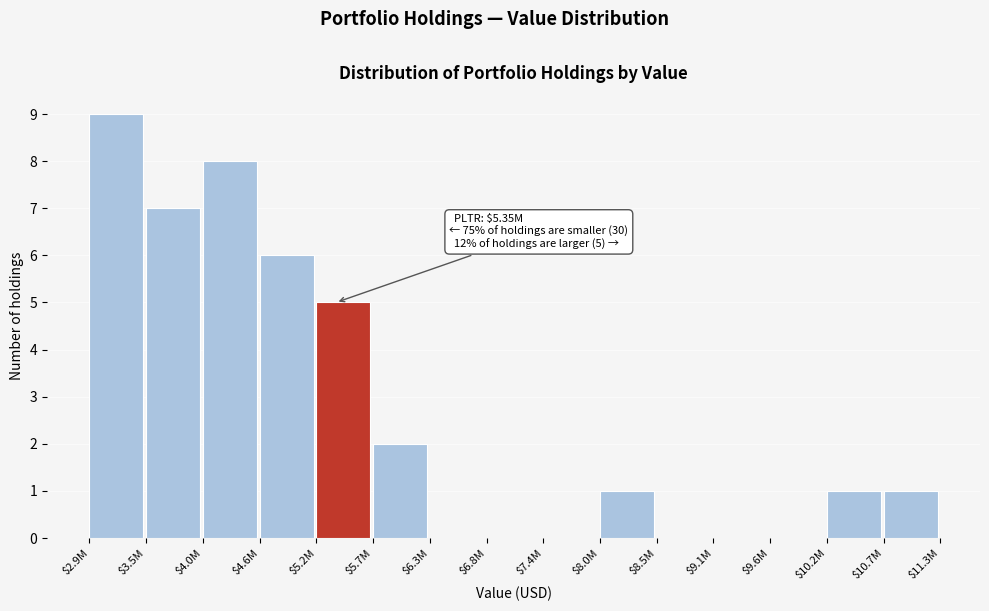

Is it true that the value at $5.2M is 5?

True